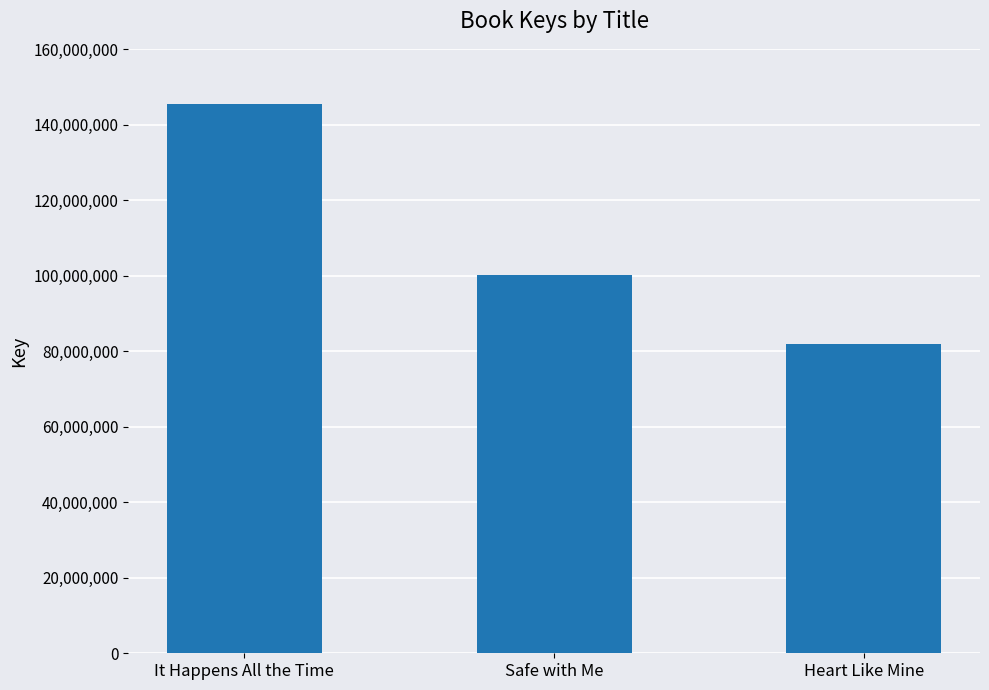

What is the label of the 3rd bar from the left?

Heart Like Mine